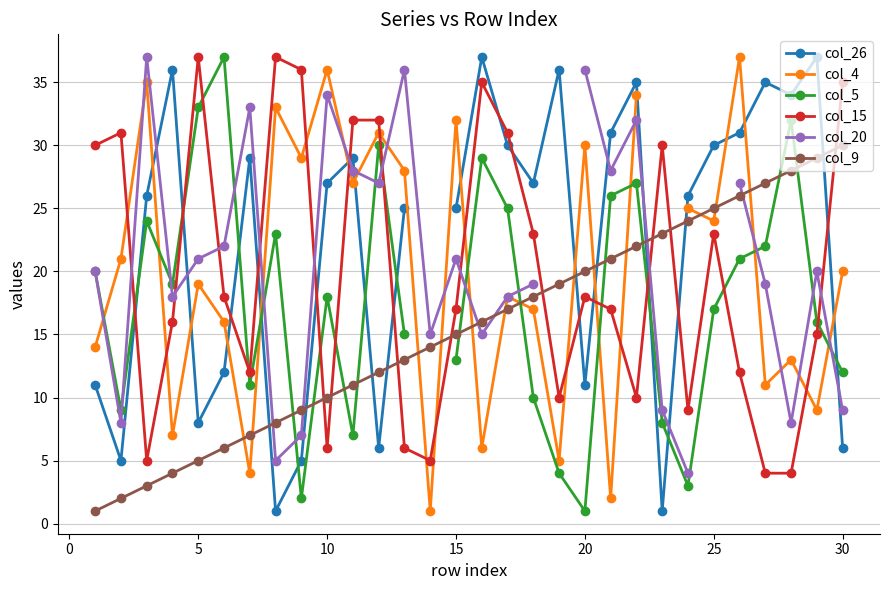

True or false: col_15 has more than 1 points higher than both neighbors.

True